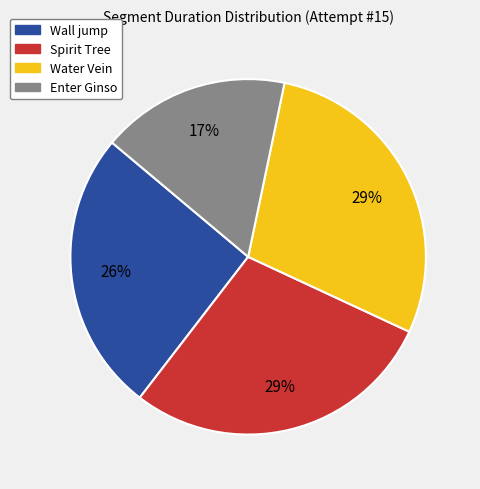

To the nearest percent, what is the average slice percentage?

25%